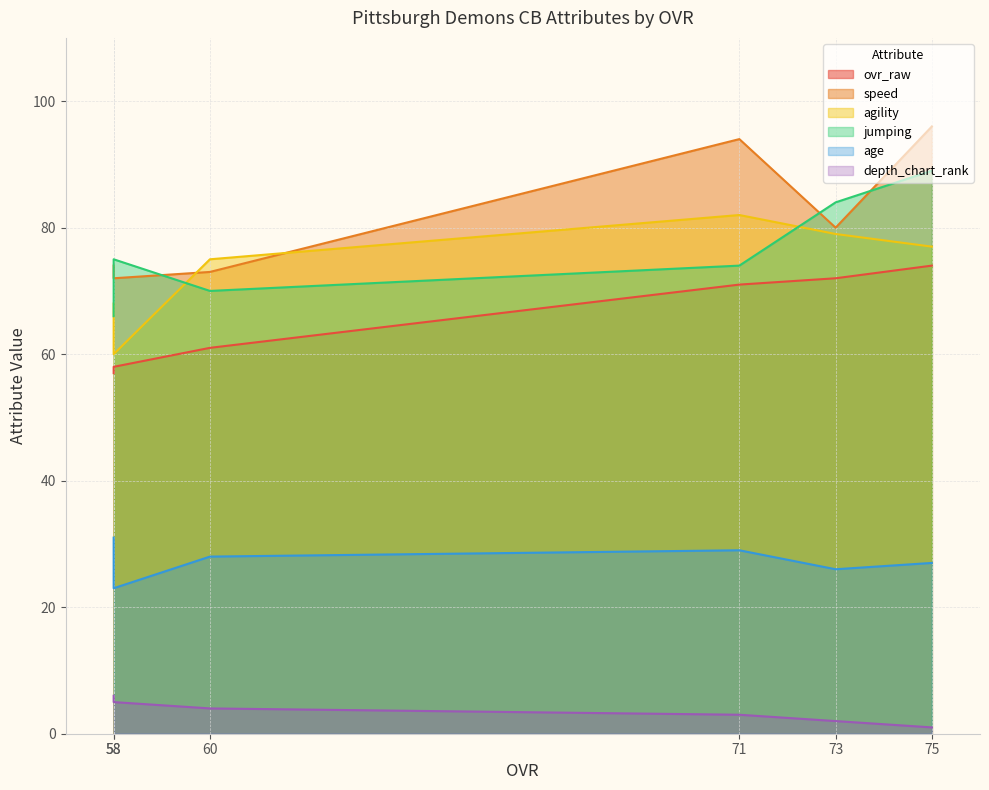

What is the difference between the age values at 58 and 60?

5